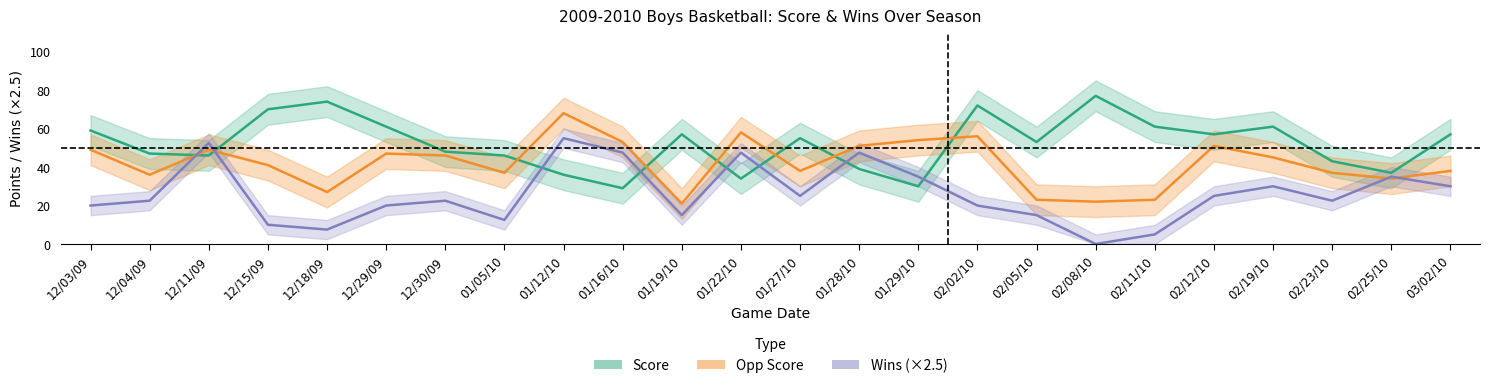

The value of score at 03/02/10 is 30.6. True or false?

False